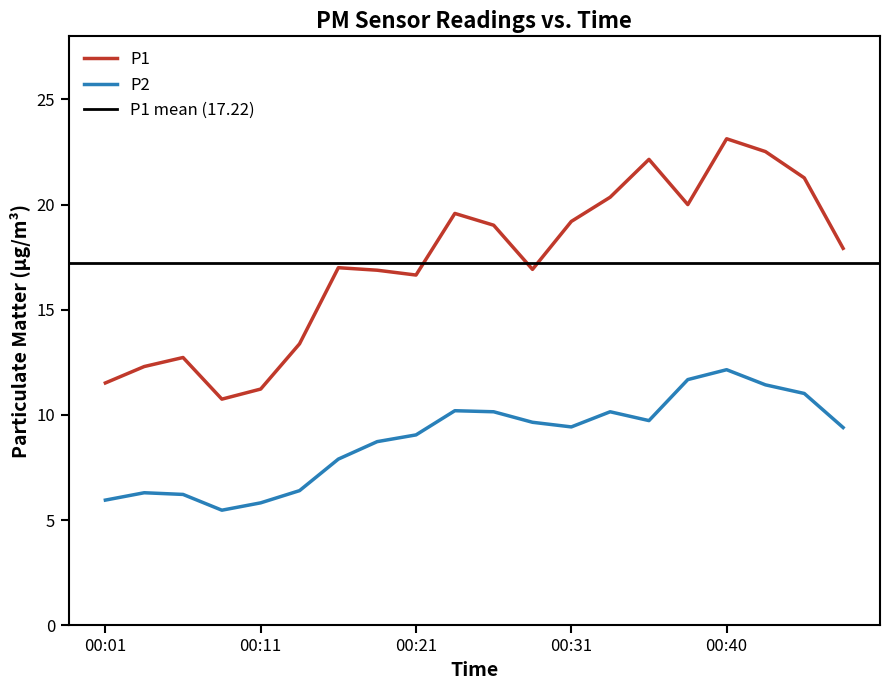

At how many categories does at least one series exceed 15?

14